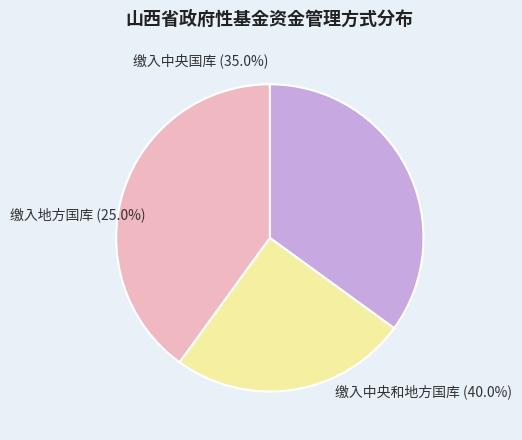

How many segments does this pie chart have?

3